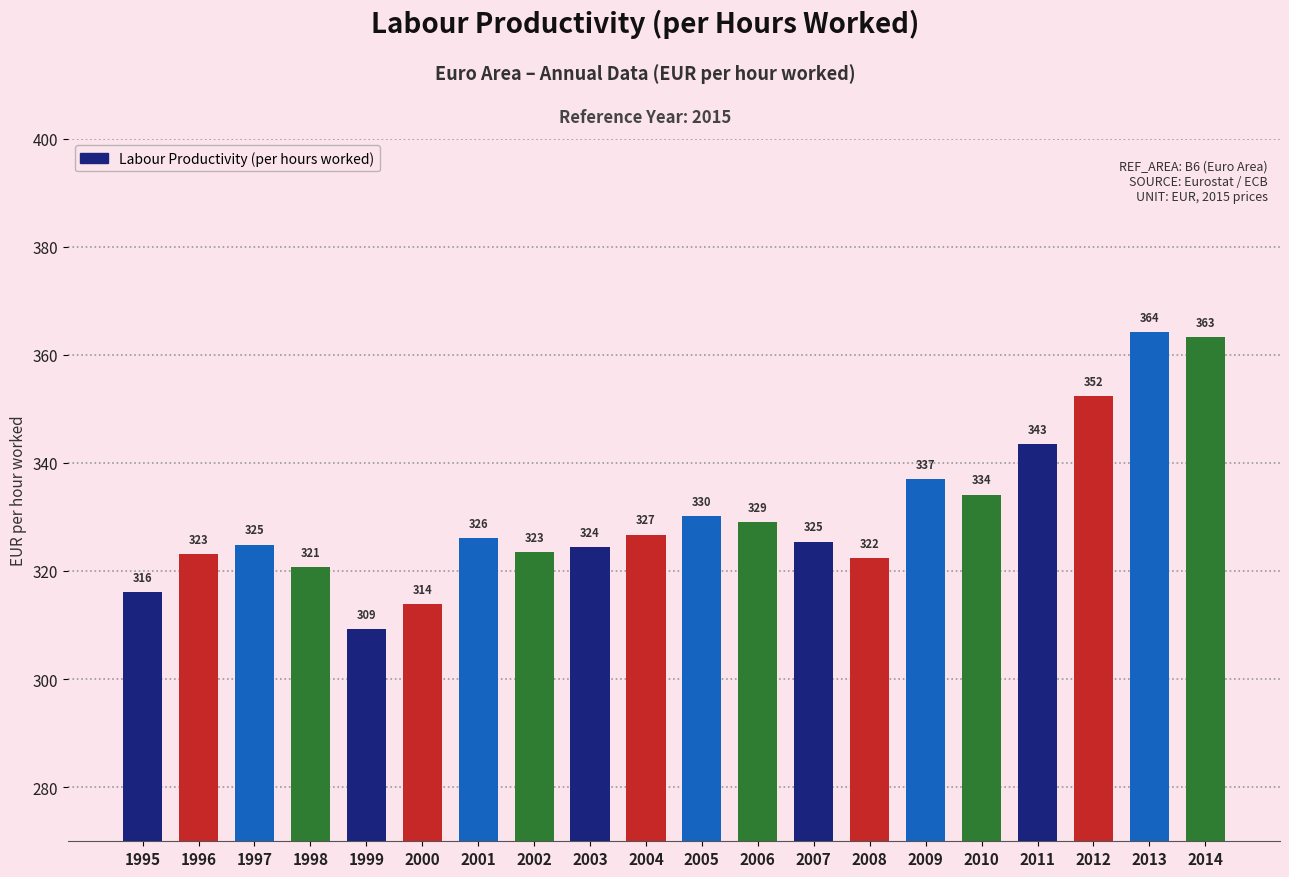

How many values are below 326?

10